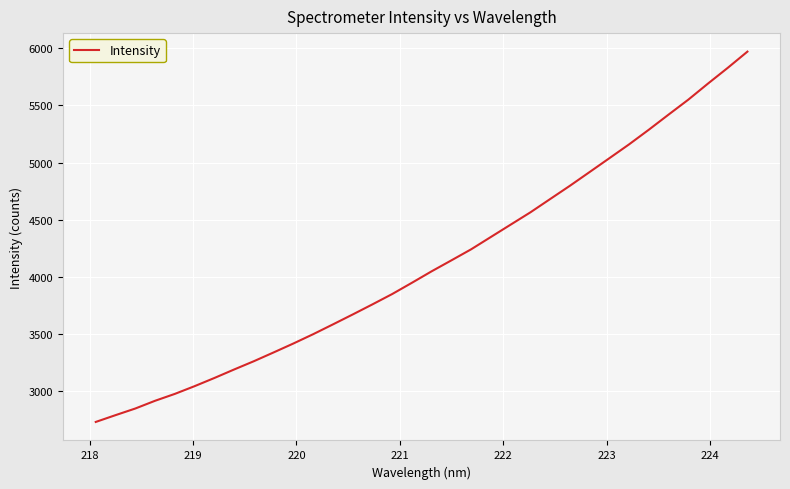

What is the minimum value shown in the chart?

2733.4